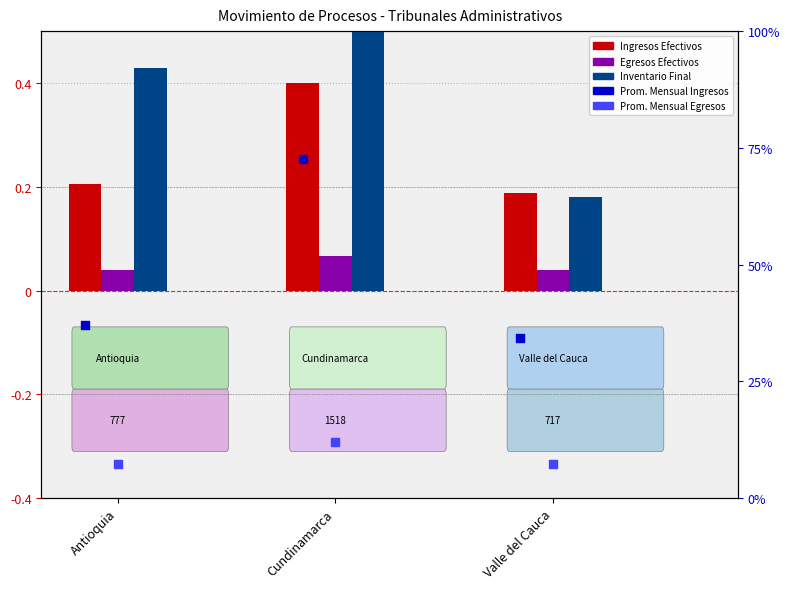

Which series contains the lowest Y value?

Egresos Efectivos